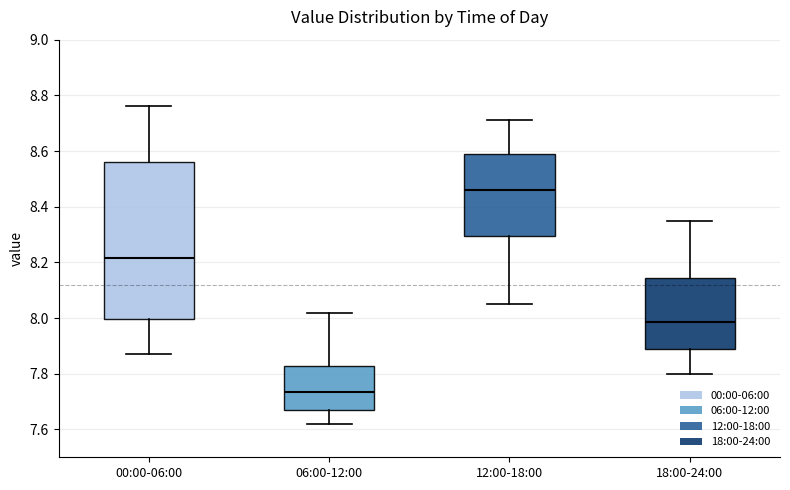

Reading left to right, transcribe this box plot: for each box, give where its median line is, the range the box spans, and where its two whiskers end, as read against the y-axis. The values are not printed on the chart, so give them approximately, as read against the axis.

00:00-06:00: median 8.22, box 8.00 to 8.56, whiskers 7.88 to 8.76
06:00-12:00: median 7.74, box 7.68 to 7.82, whiskers 7.62 to 8.02
12:00-18:00: median 8.46, box 8.30 to 8.60, whiskers 8.06 to 8.72
18:00-24:00: median 7.98, box 7.88 to 8.14, whiskers 7.80 to 8.36